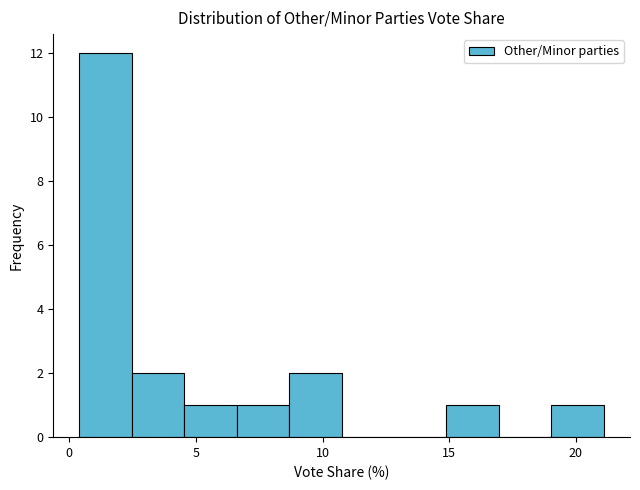

What is the height of the bar covering 4.5 to 6.5 on the x-axis? Neither the bar edges nor the heights are printed on the chart, so give them approximately, as read against the axes.

1